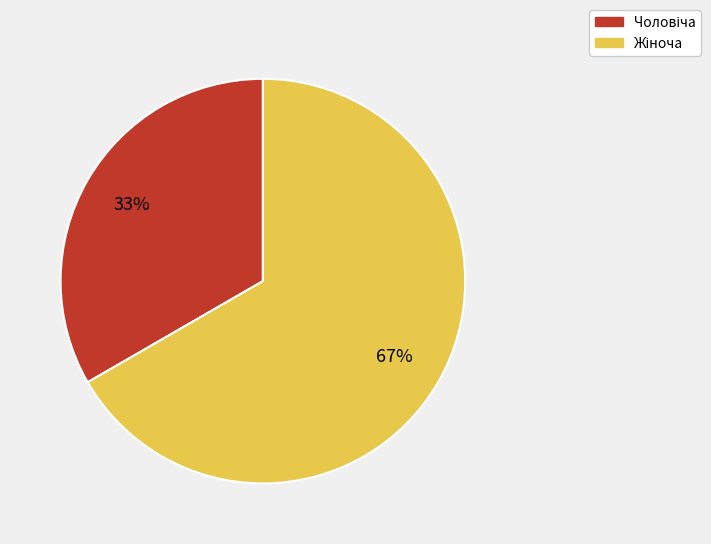

Is there a majority slice in this chart?

Yes